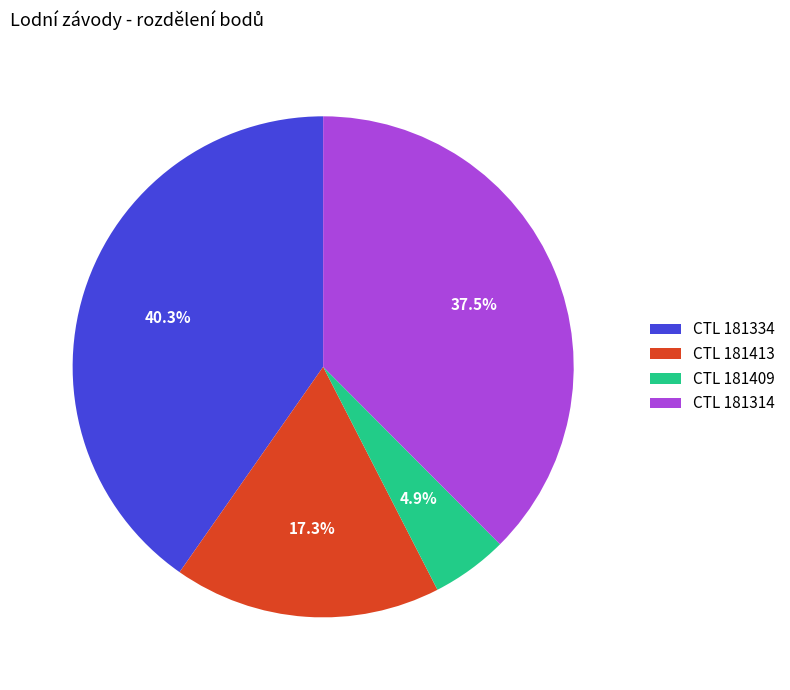

Is there any slice that represents more than half of the pie?

No